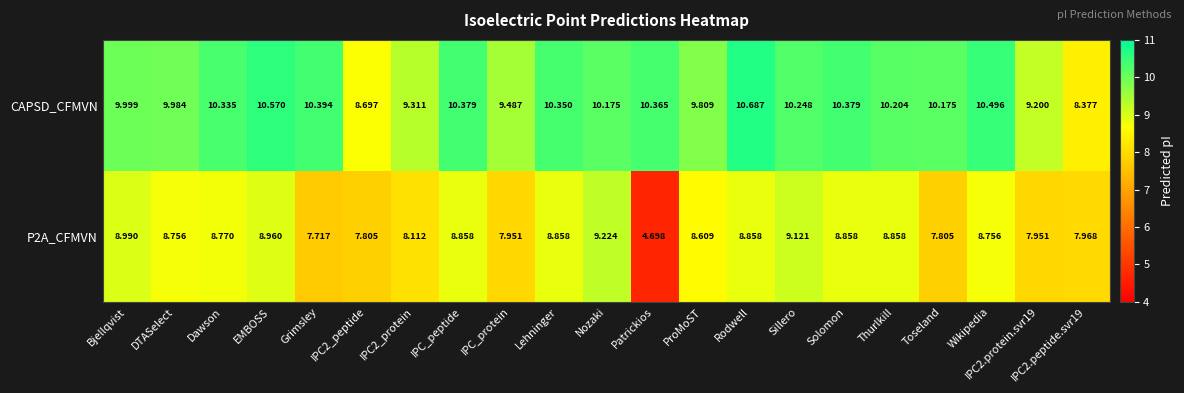

Which label corresponds to the largest value in the chart?

Rodwell